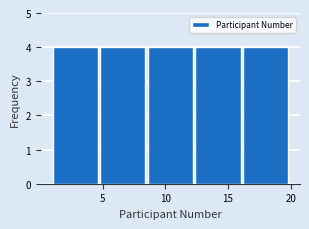

Reading left to right, list every bar in this chart as the range it spans on the x-axis followed by its height. Neither the bar edges nor the heights are printed on the chart, so give them approximately, as read against the axes.

1.0 to 4.8: 4
4.8 to 8.6: 4
8.6 to 12.4: 4
12.4 to 16.2: 4
16.2 to 20.0: 4